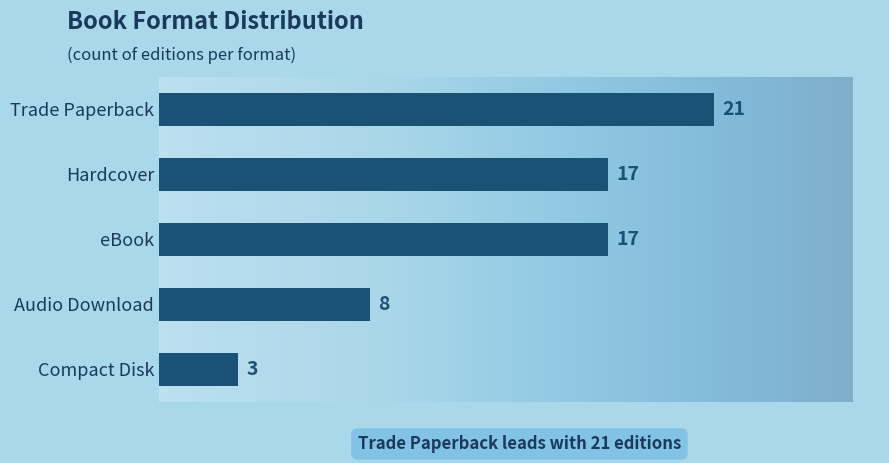

At which category does the chart reach its minimum across all series?

Compact Disk